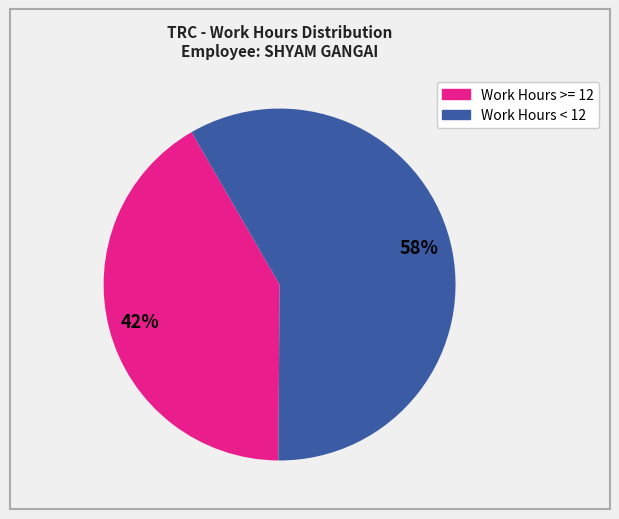

Is there any slice that represents more than half of the pie?

Yes